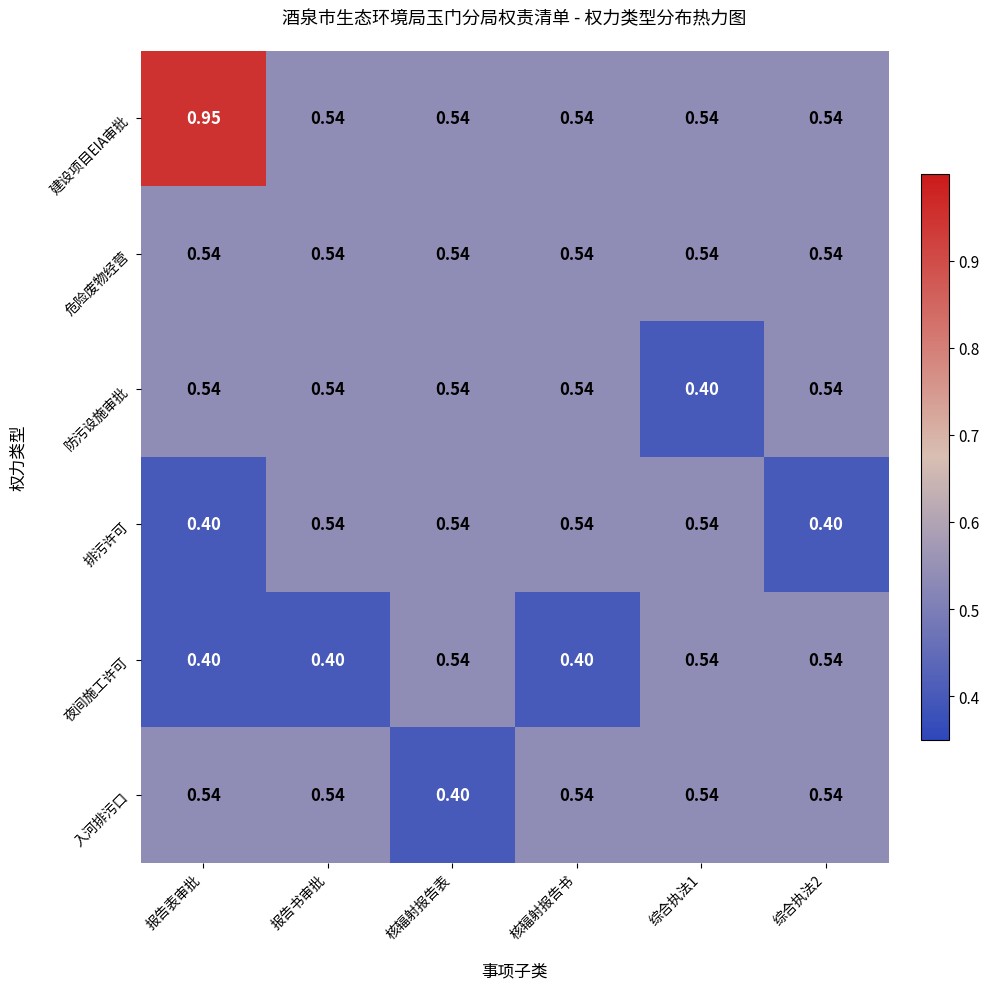

What is the total value across all series at 核辐射报告书?

3.1